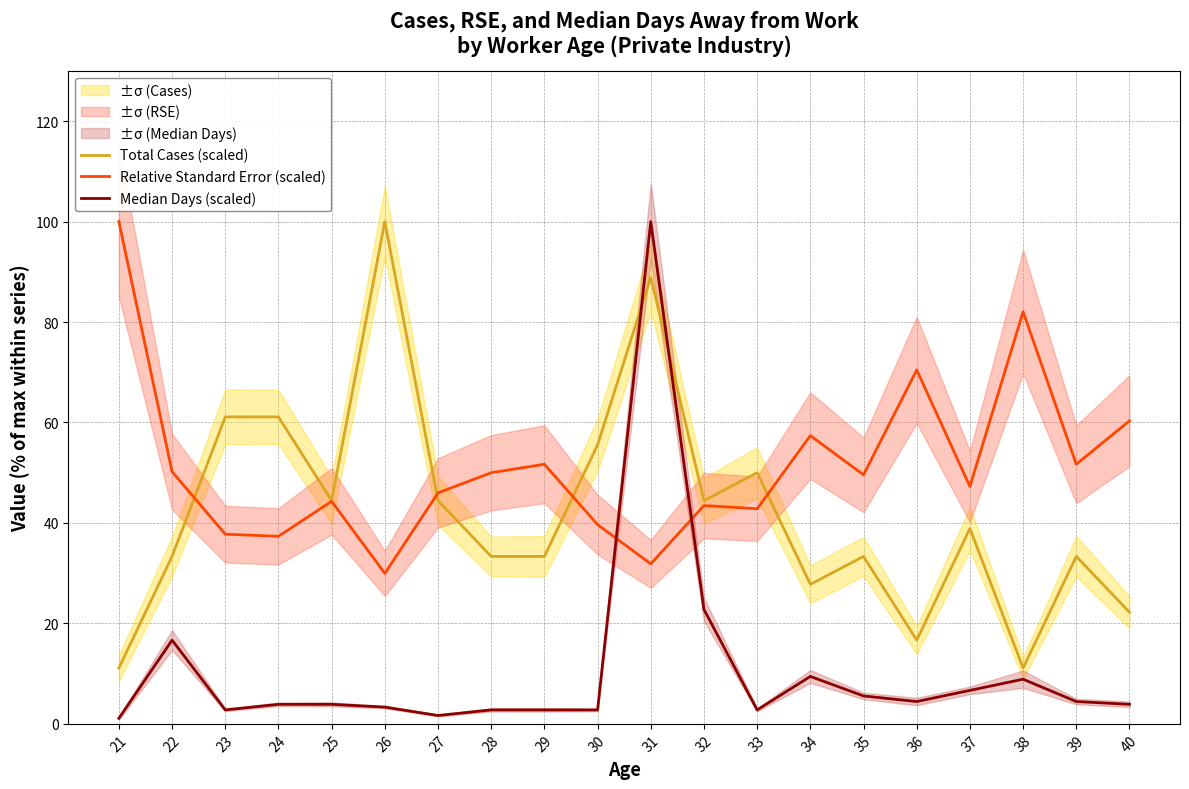

Reading left to right, list all the values displayed in this chart.

Total Cases (scaled): 21=11.1	22=33.3	23=61.1	24=61.1	25=44.4	26=100.0	27=44.4	28=33.3	29=33.3	30=55.6	31=88.9	32=44.4	33=50.0	34=27.8	35=33.3	36=16.7	37=38.9	38=11.1	39=33.3	40=22.2
Relative Standard Error (scaled): 21=100.0	22=50.2	23=37.8	24=37.3	25=44.3	26=30.0	27=46.0	28=50.0	29=51.7	30=39.7	31=31.9	32=43.5	33=42.8	34=57.4	35=49.6	36=70.5	37=47.3	38=82.1	39=51.7	40=60.3
Median Days (scaled): 21=1.1	22=16.7	23=2.8	24=3.9	25=3.9	26=3.3	27=1.7	28=2.8	29=2.8	30=2.8	31=100.0	32=22.8	33=2.8	34=9.4	35=5.6	36=4.4	37=6.7	38=8.9	39=4.4	40=3.9